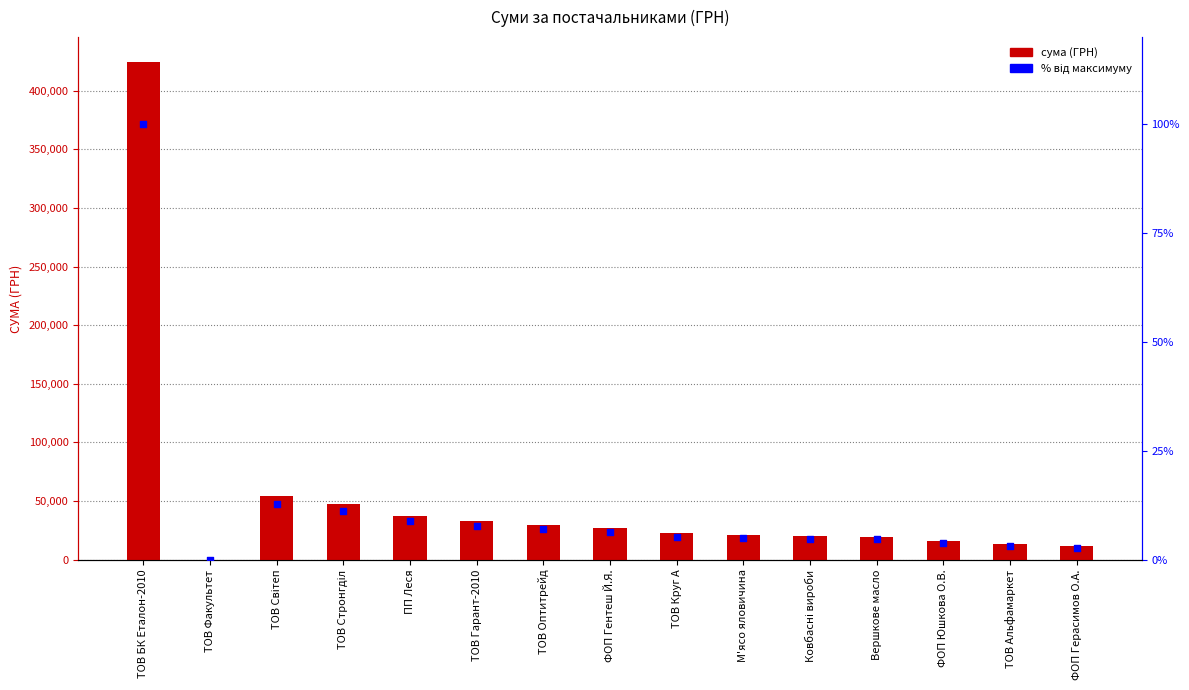

Which series reaches the maximum Y coordinate?

СУМА (ГРН)